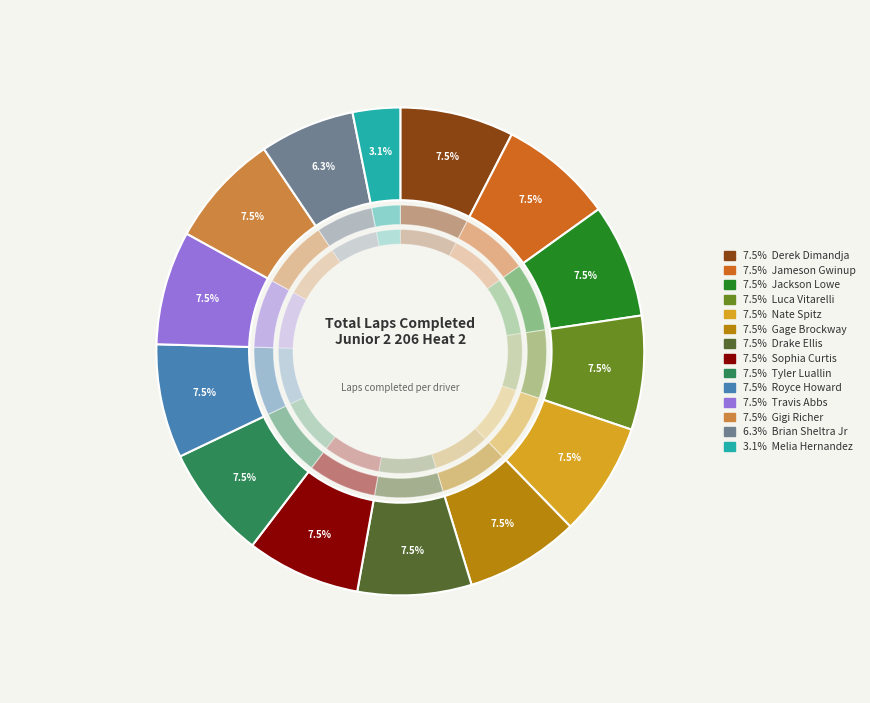

Combined, what portion of the pie is Travis Abbs and Melia Hernandez?

10.7%